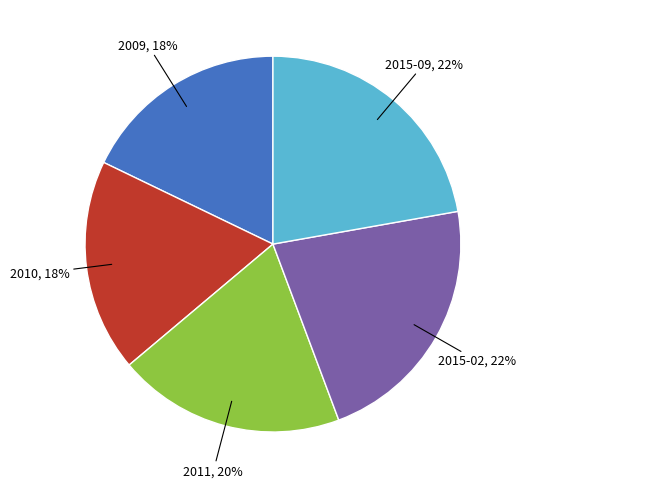

Do 2015-02 and 2010 together represent more than half of the pie?

No